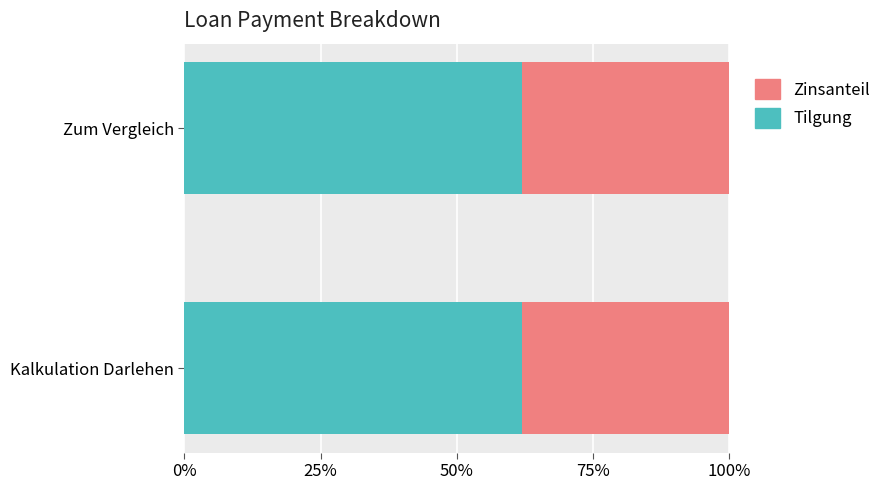

Rank the series by their average value, from lowest to highest.

Zinsanteil, Tilgung